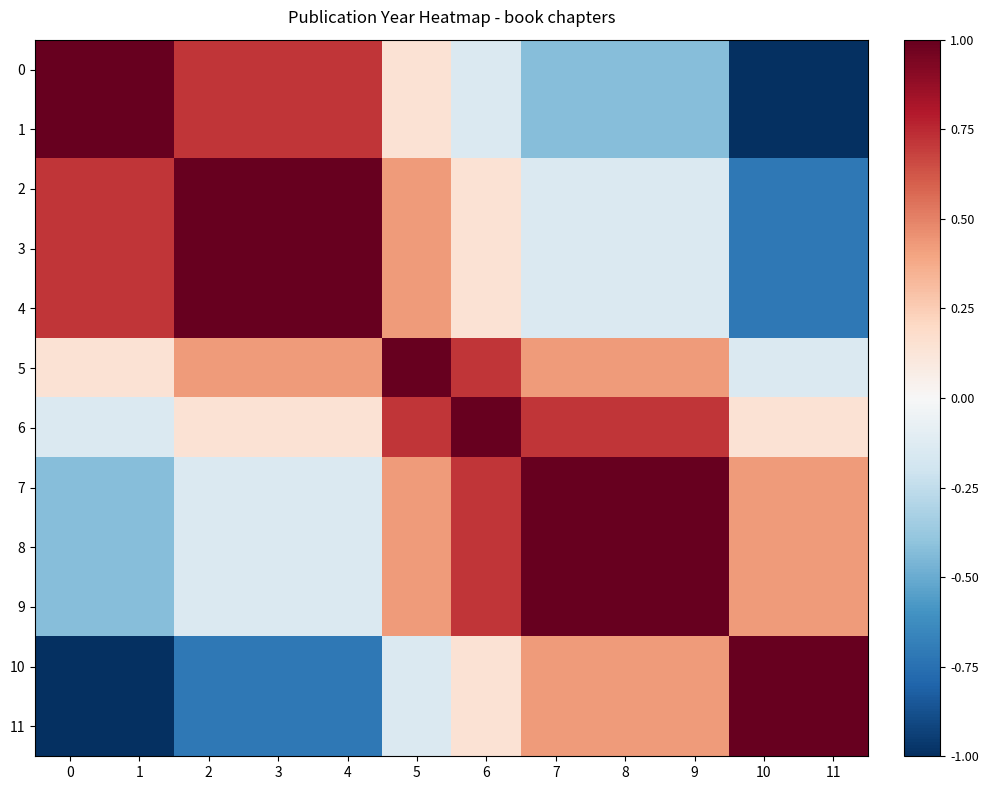

At how many categories does at least one series exceed 0?

12